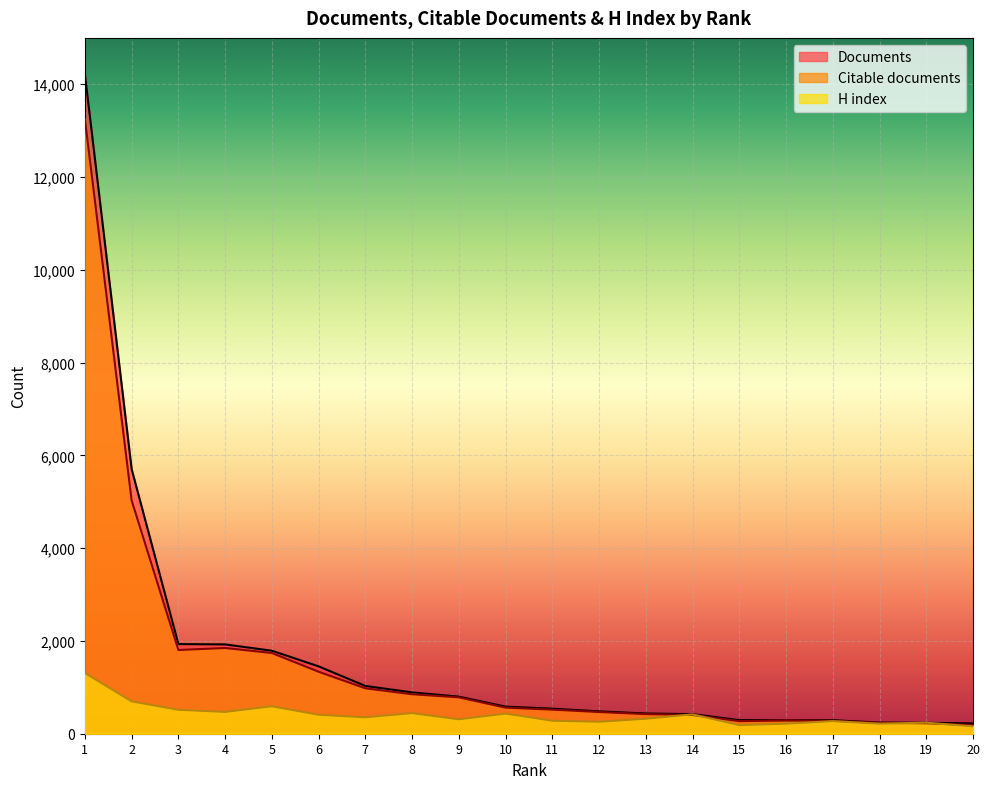

What are all the series names shown in the legend?

Documents, Citable documents, H index